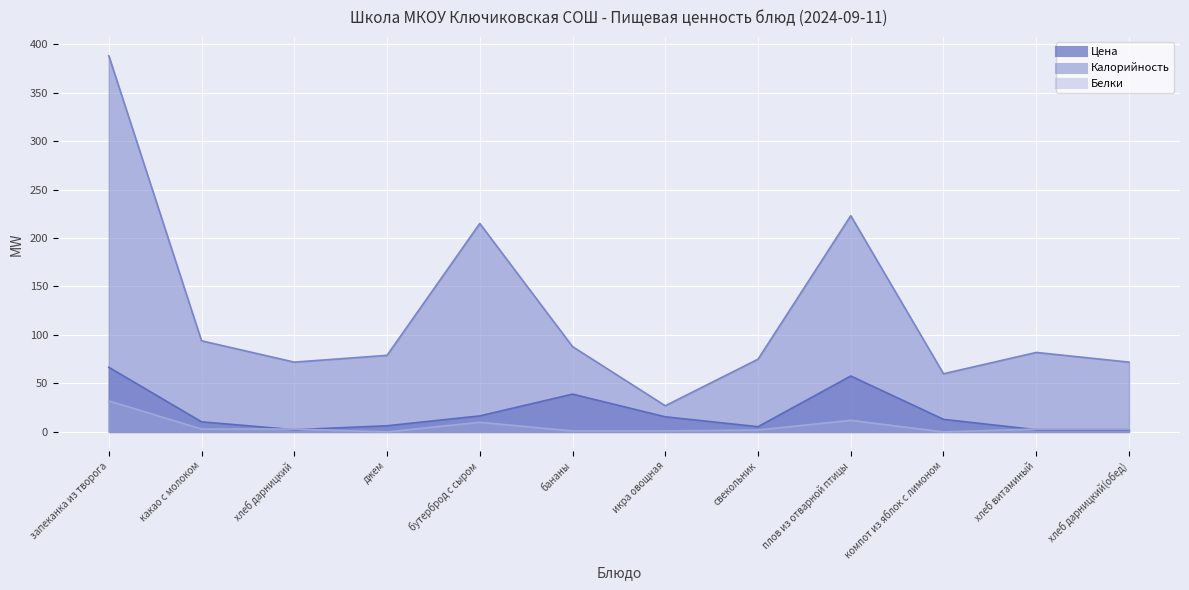

The Калорийность series shows 112.8 at плов из отварной птицы. True or false?

False